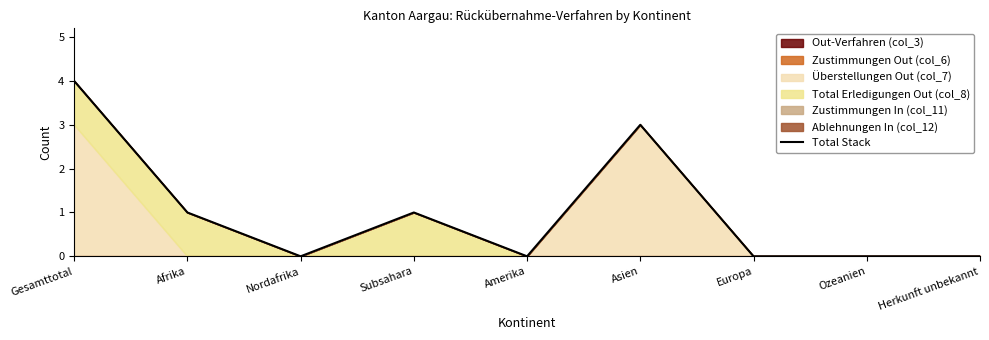

List the labels in order of value, smallest first.

Nordafrika, Amerika, Europa, Ozeanien, Herkunft unbekannt, Afrika, Subsahara, Asien, Gesamttotal